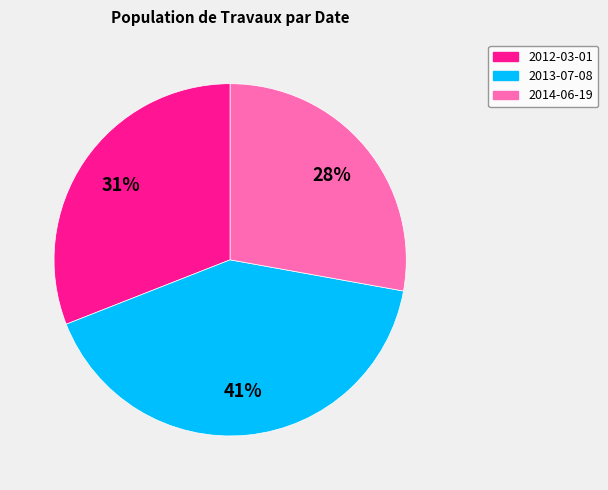

To the nearest percent, what is the difference between the largest and smallest slice percentages?

13%